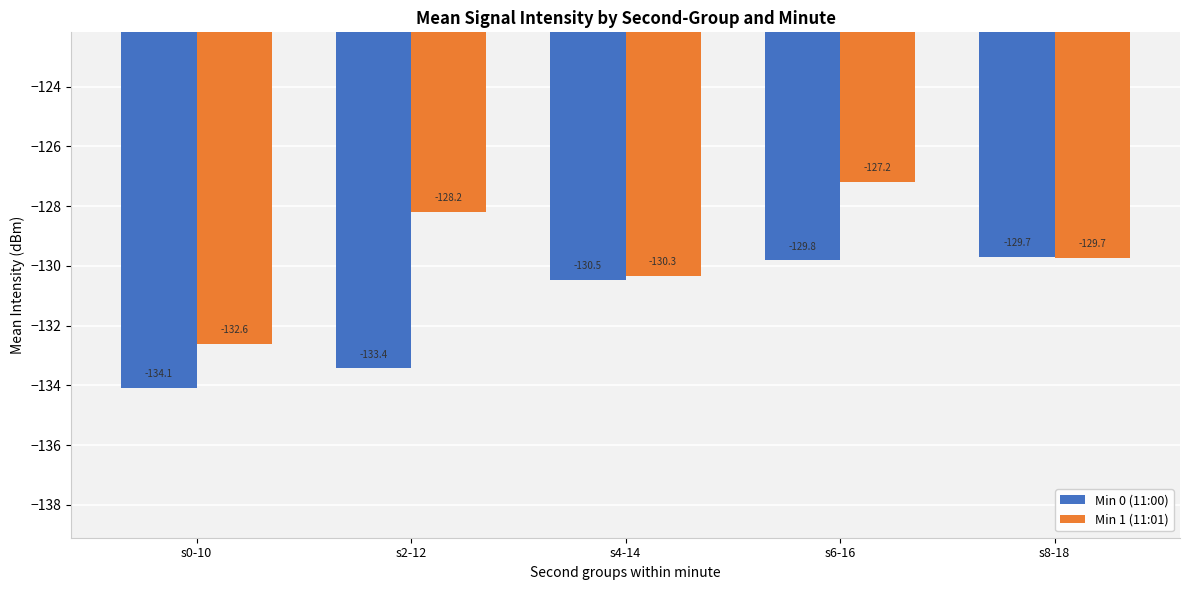

The Min 1 (11:01) series shows -127.2 at s6-16. True or false?

True